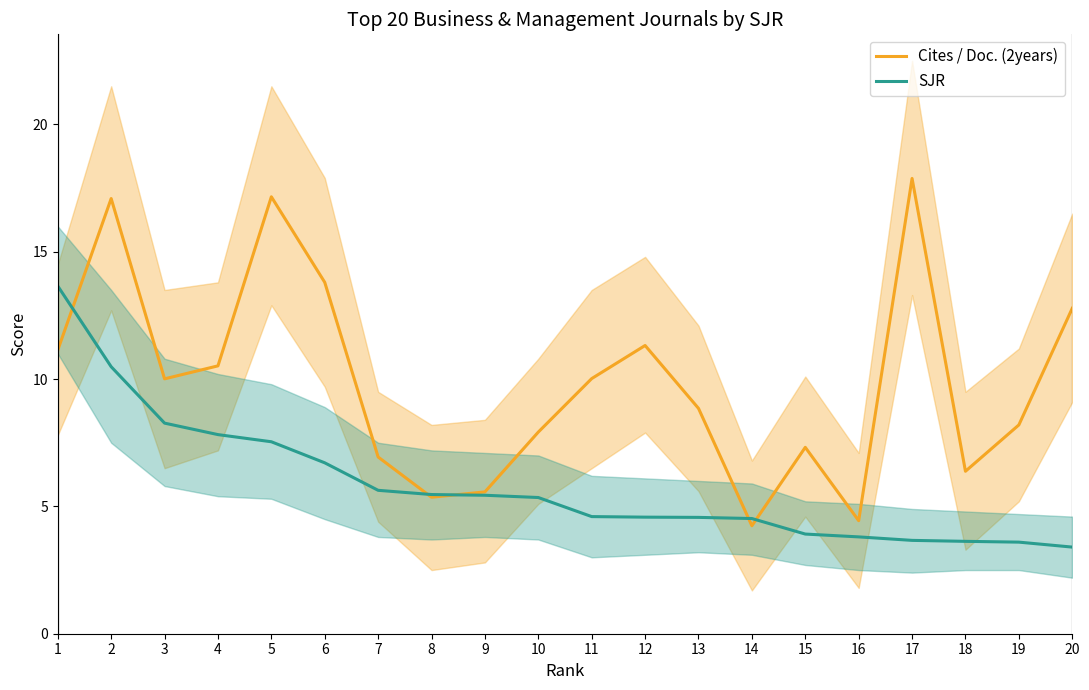

What is the difference between the Cites / Doc. (2years) values at 5 and 11?

7.1